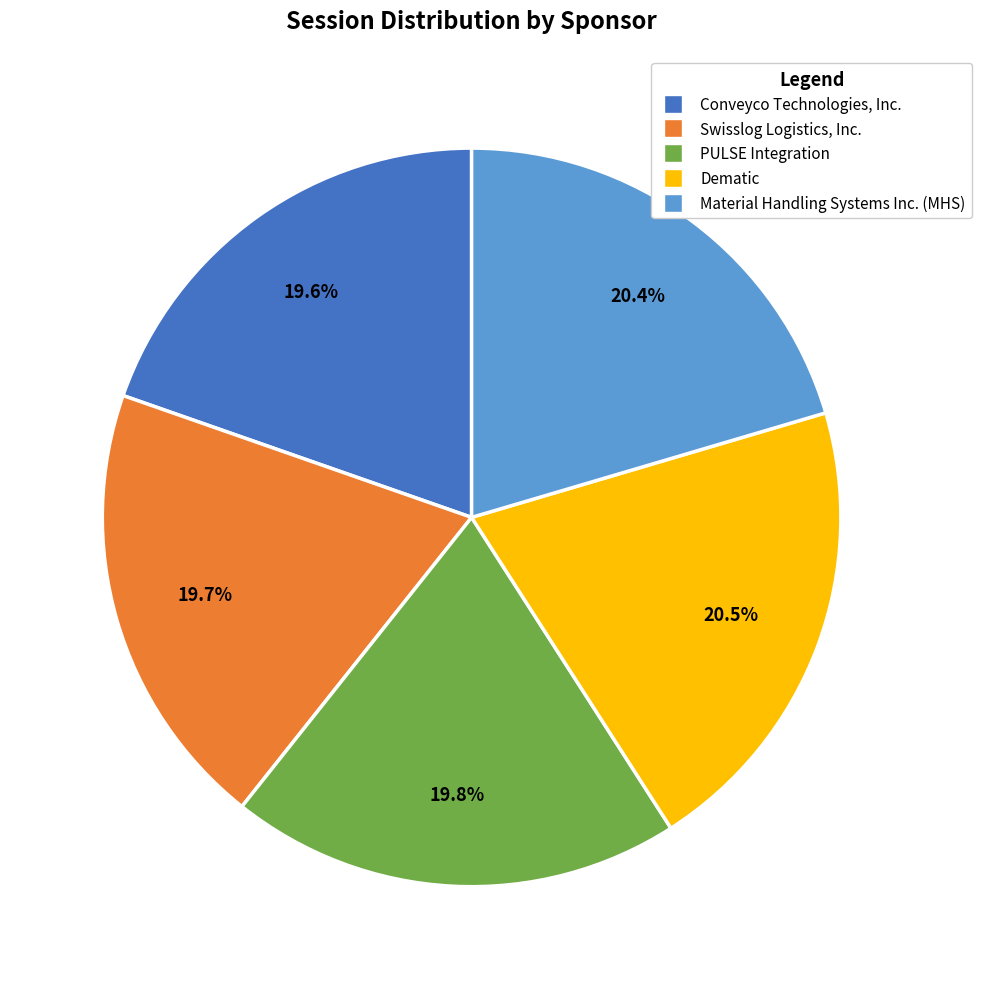

Combined, do Dematic and PULSE Integration account for over 50%?

No